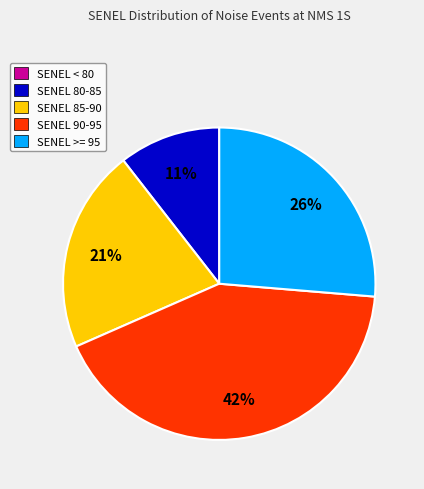

To the nearest percent, what is the difference between the largest and smallest slice percentages?

42%